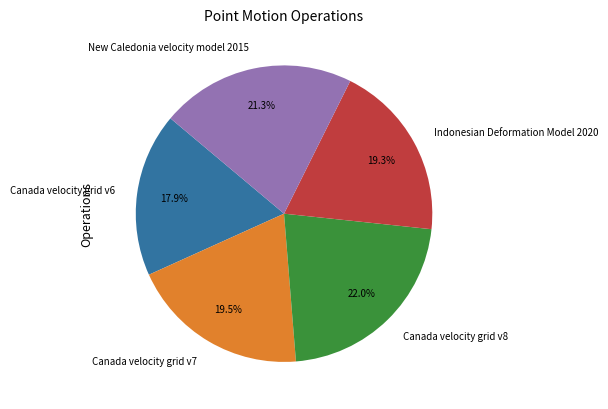

Does Canada velocity grid v7 represent more than half of the total?

No